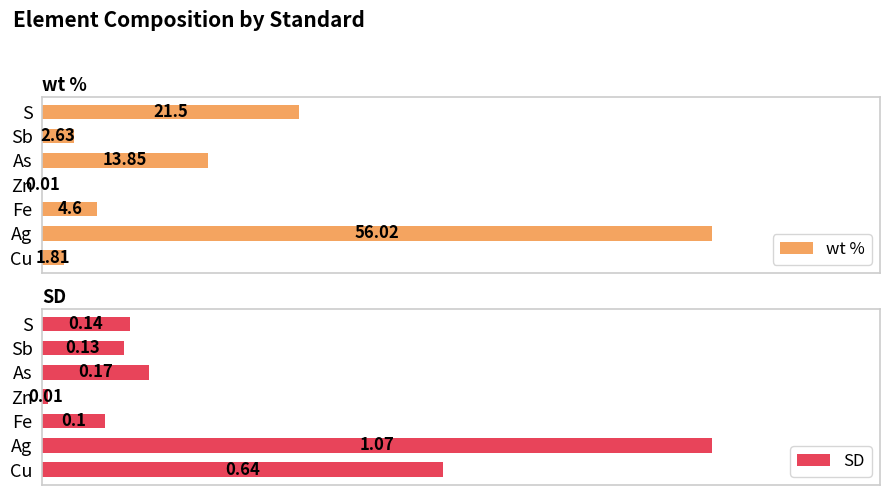

Which category has the highest value in the wt % series?

Ag